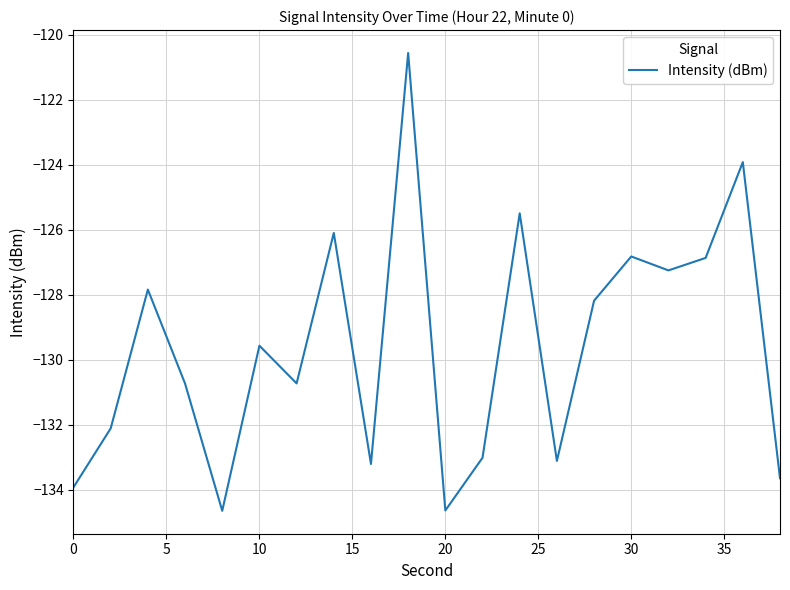

How many values exceed -129?

9